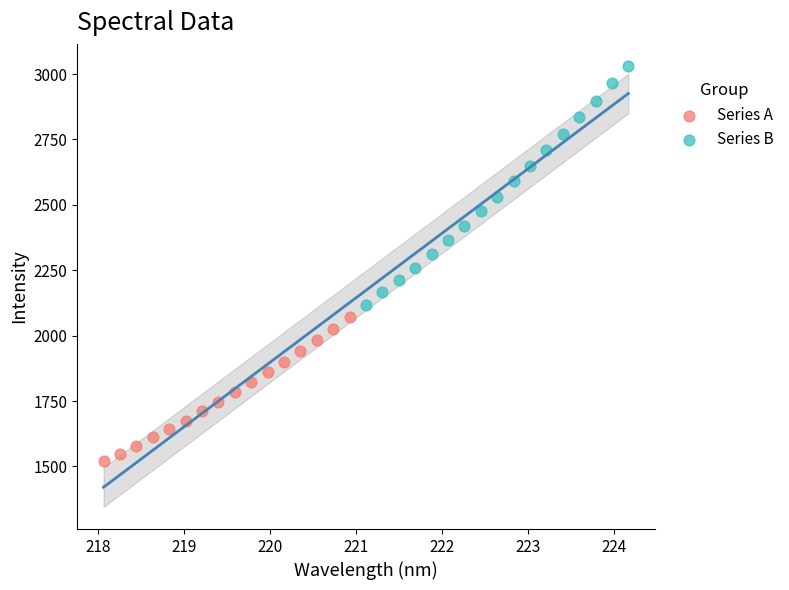

Which series contains the lowest Y value?

Series A